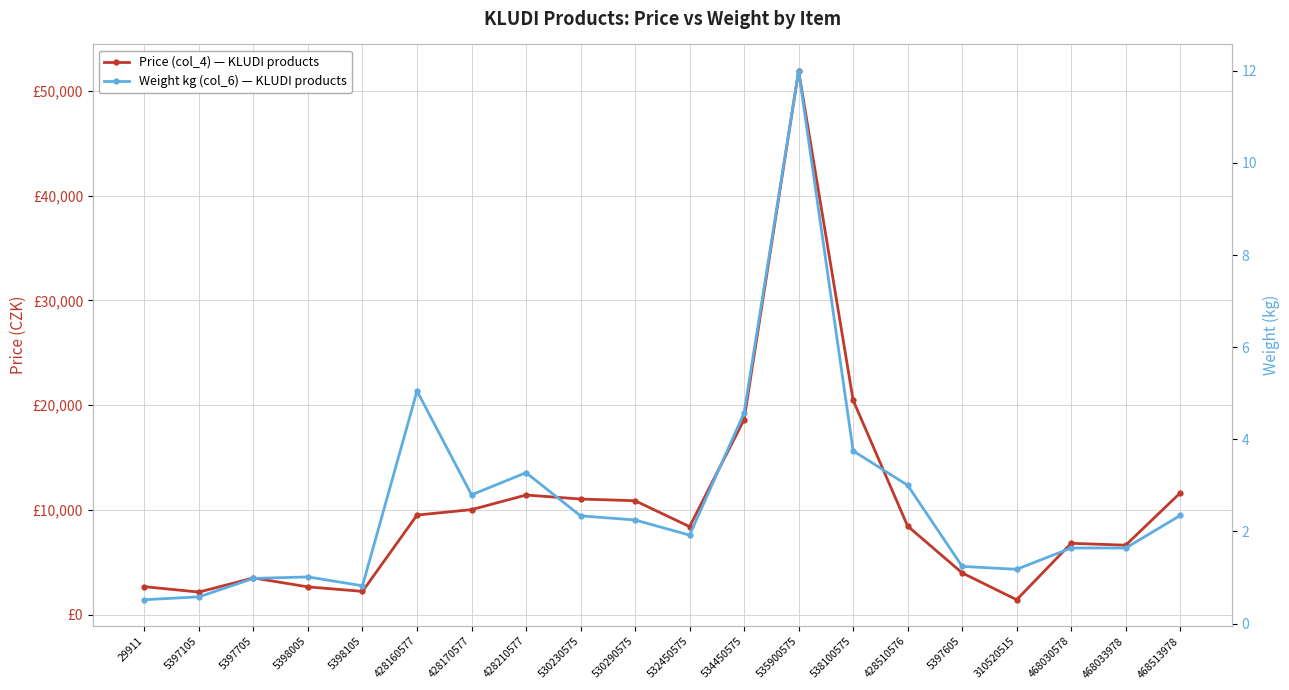

What is the difference between the maximum and minimum values in the Price (col_4) — KLUDI products series?

50475.0